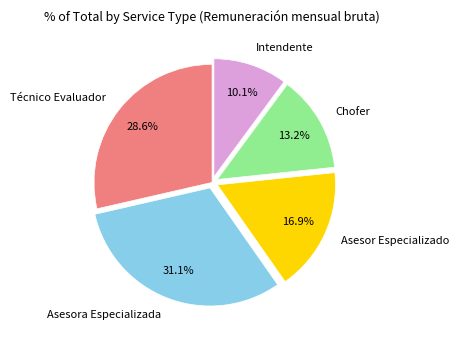

Count the number of slices in the pie.

5